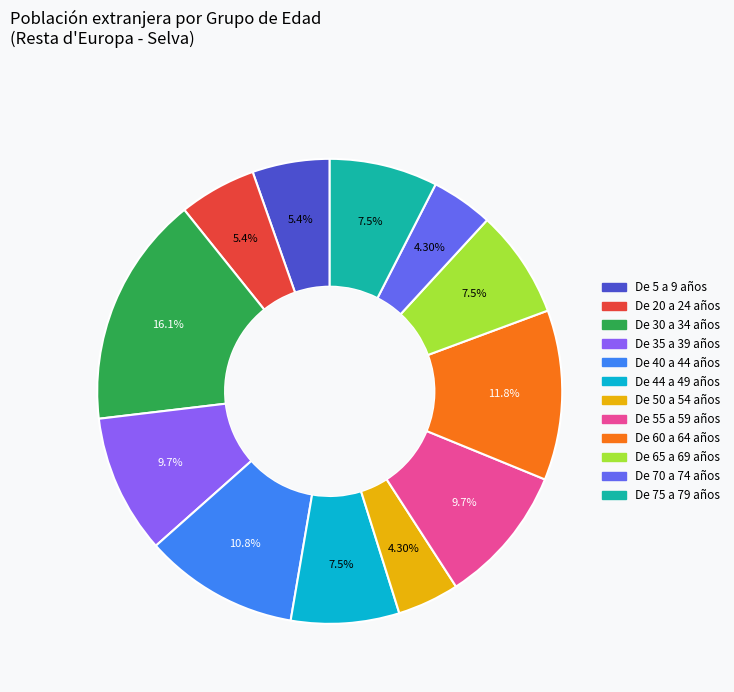

Approximately how many times larger is the value at De 44 a 49 años compared to De 60 a 64 años?

0.6